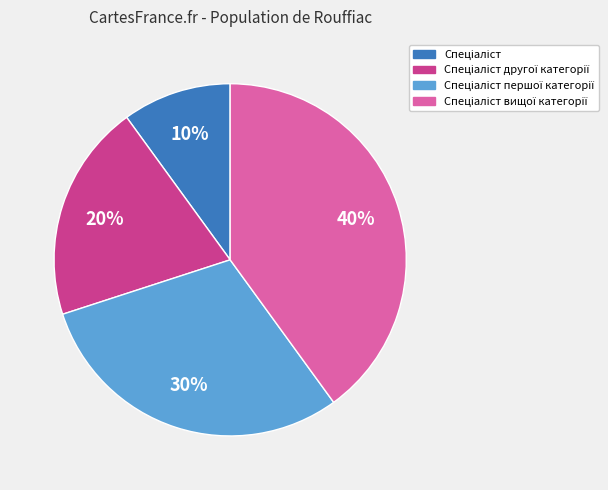

To the nearest percent, what is the difference between the largest and smallest slice percentages?

30%